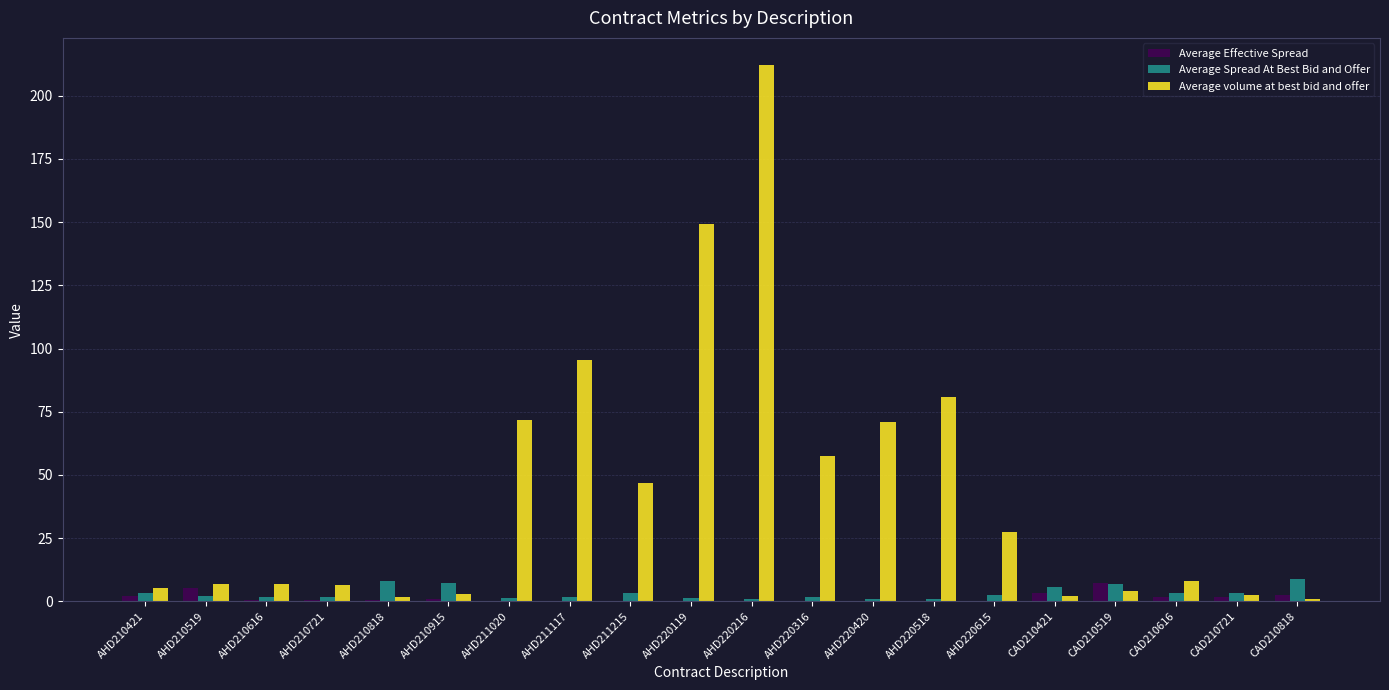

At which category does the chart reach its peak across all series?

AHD220216